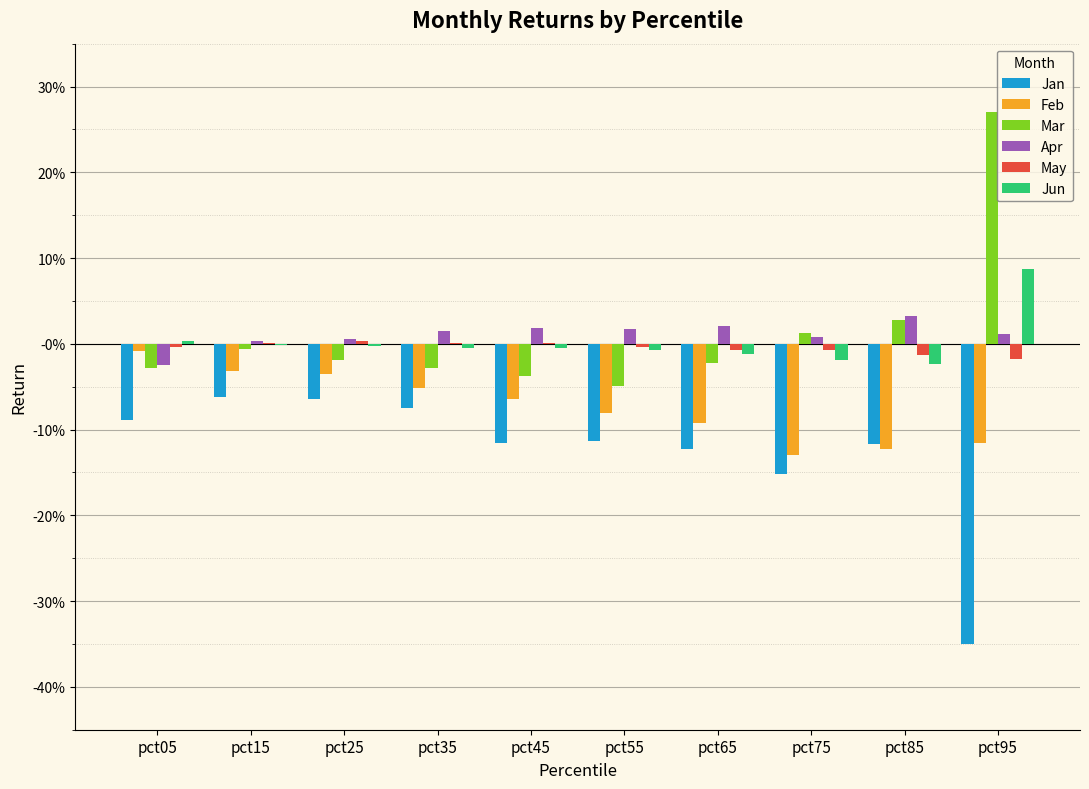

True or false: Jan has a value of -0.2 at pct55.

False